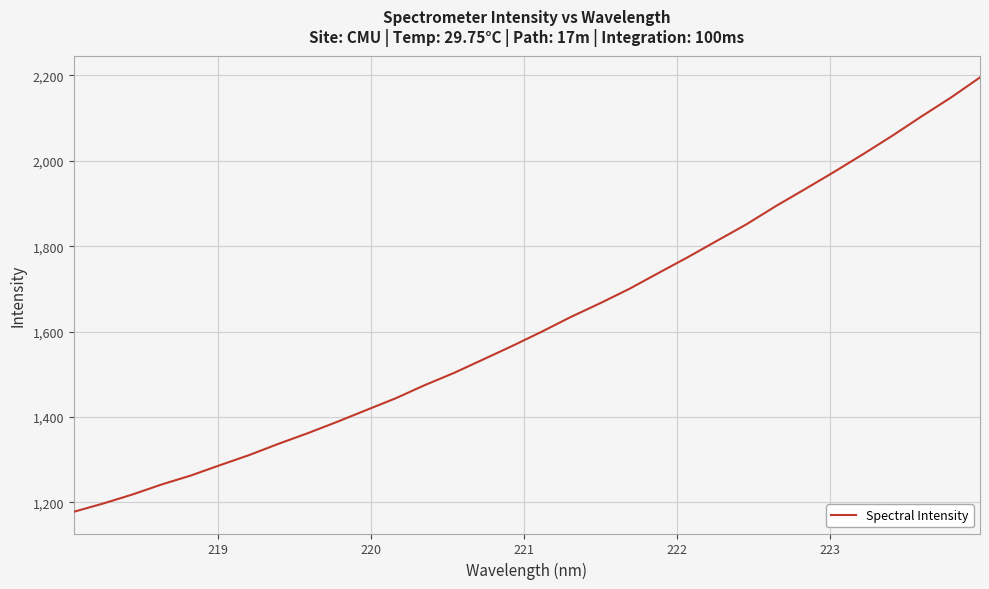

What is the greatest value displayed?

2195.4